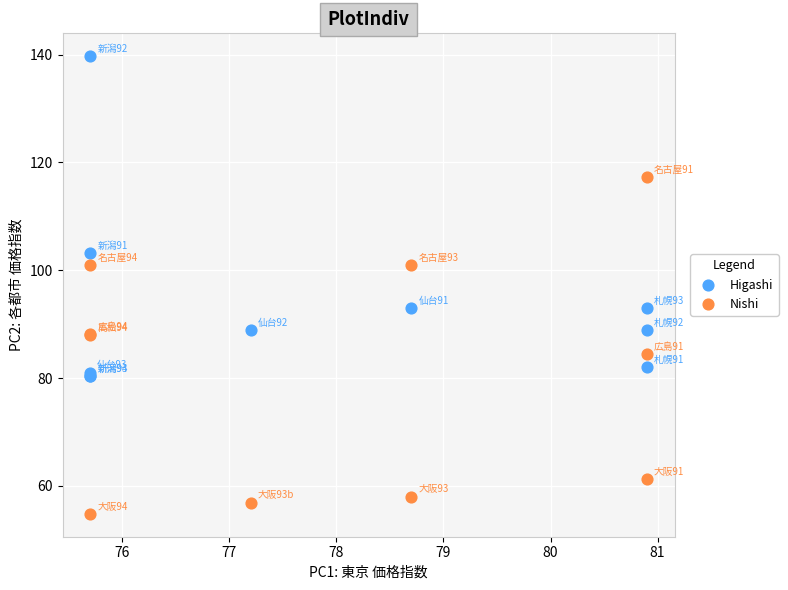

What are all the series names shown in the legend?

Higashi, Nishi